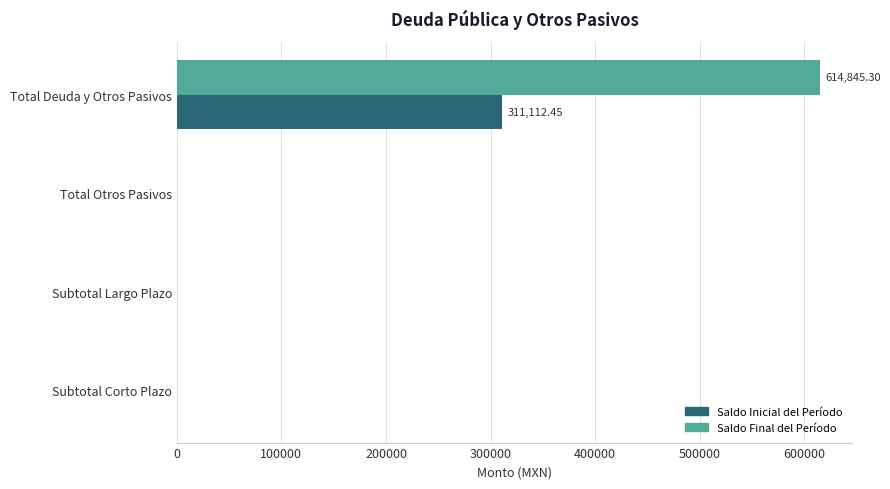

Which series has the largest total across all categories?

Saldo Final del Período